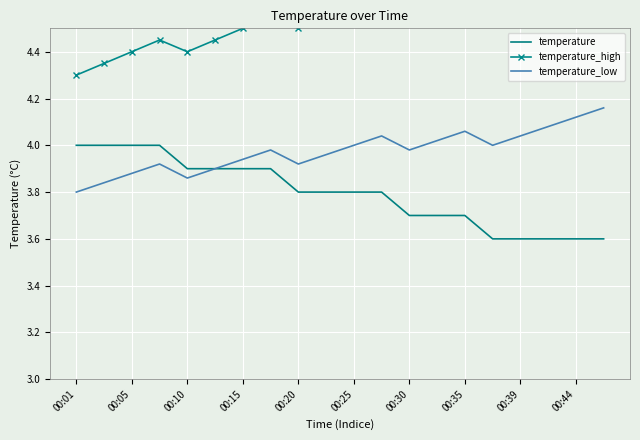

The value of temperature at 00:35 is 5.6. True or false?

False